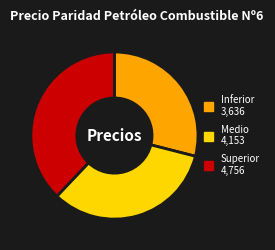

Is there a majority slice in this chart?

No